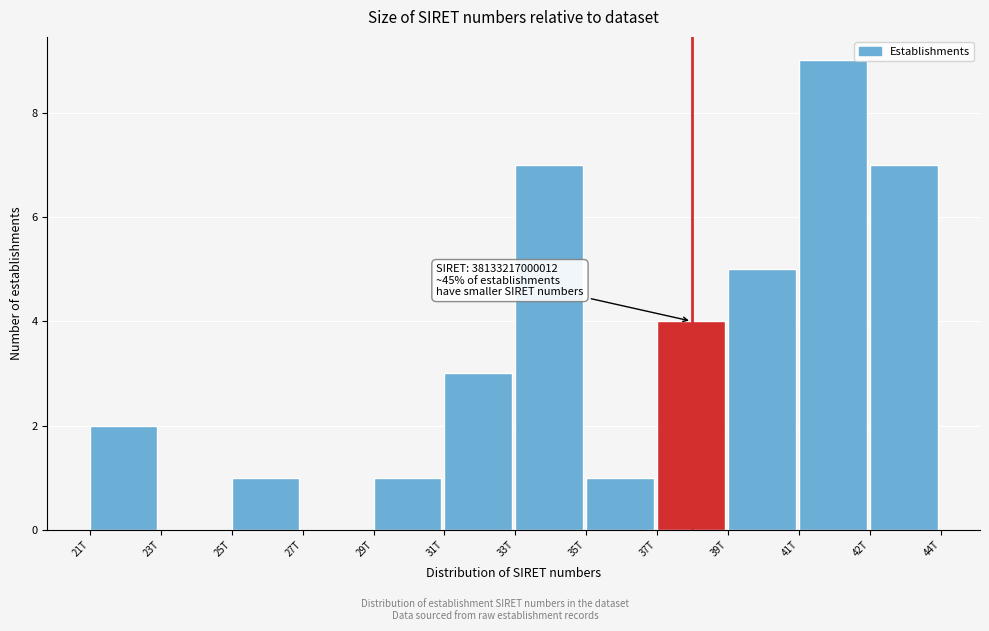

Reading left to right, list all the values displayed in this chart.

21T=2	23T=0	25T=1	27T=0	29T=1	31T=3	33T=7	35T=1	37T=4	39T=5	41T=9	42T=7